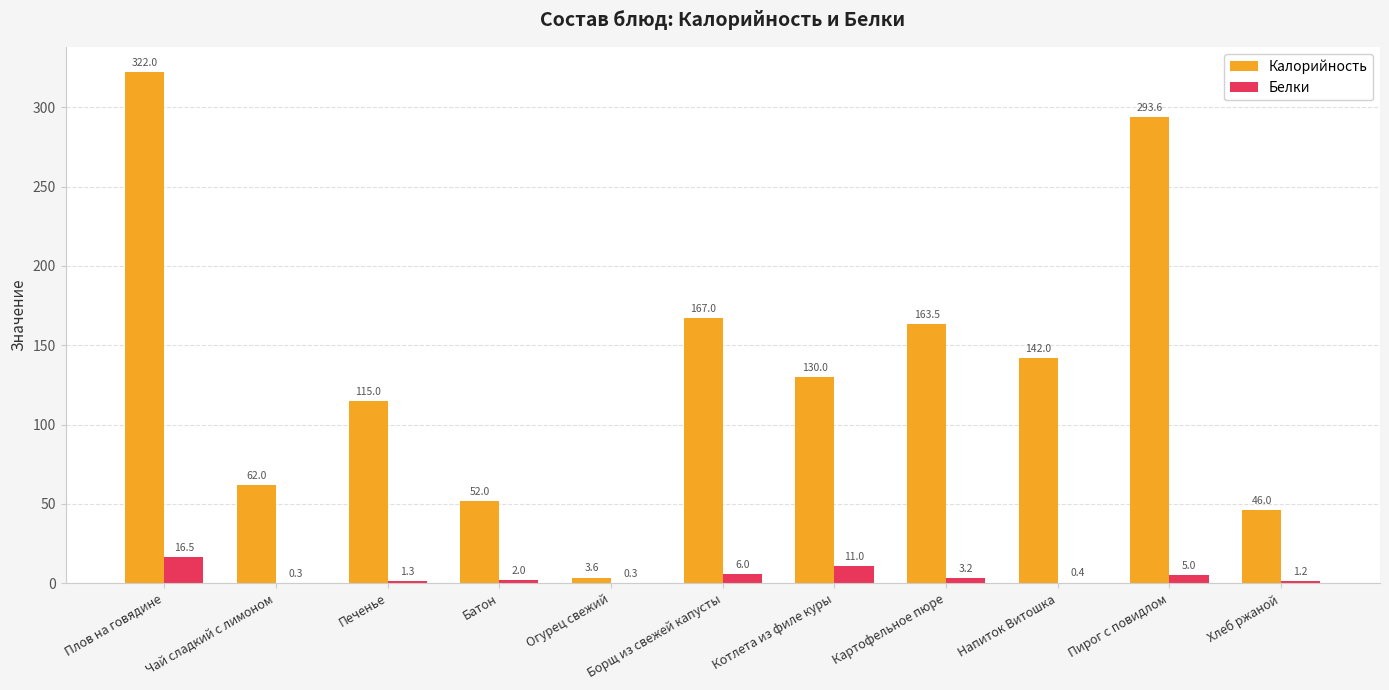

What is the sum of the Калорийность values at Котлета из филе куры and Печенье?

245.0